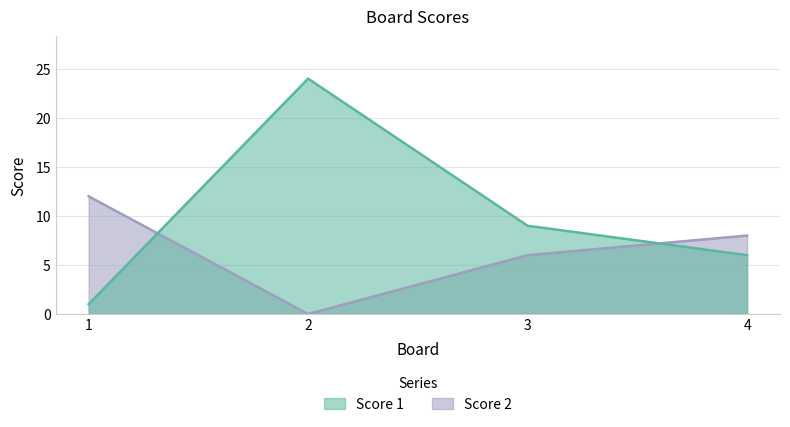

What is the difference between the maximum and second lowest values in the Score 2 series?

6